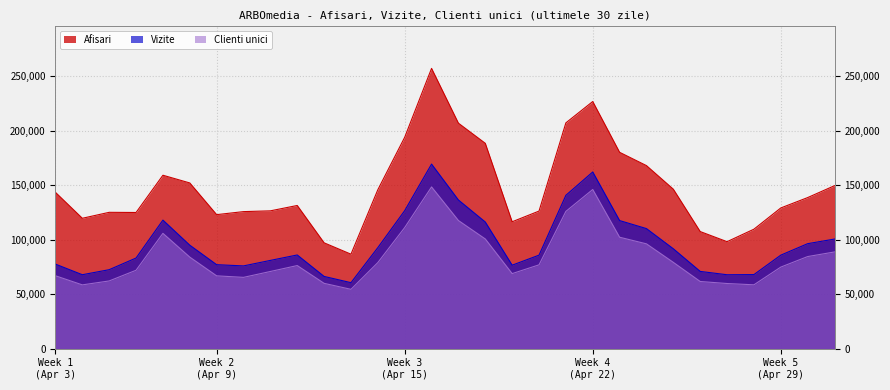

Where is the first local minimum for Clienti unici?

2024.4.4